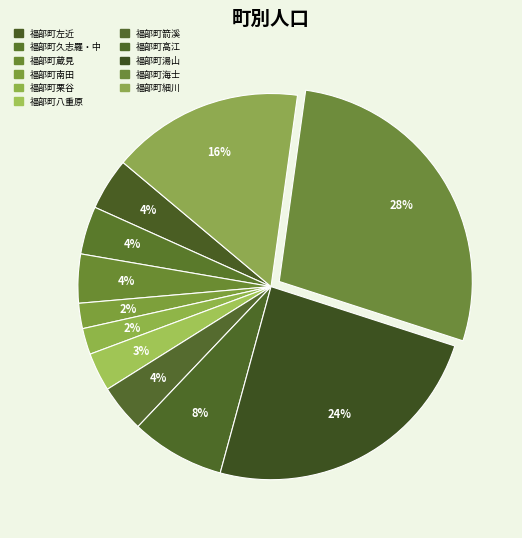

Is it true that 福部町左近 is 15% of the pie?

False